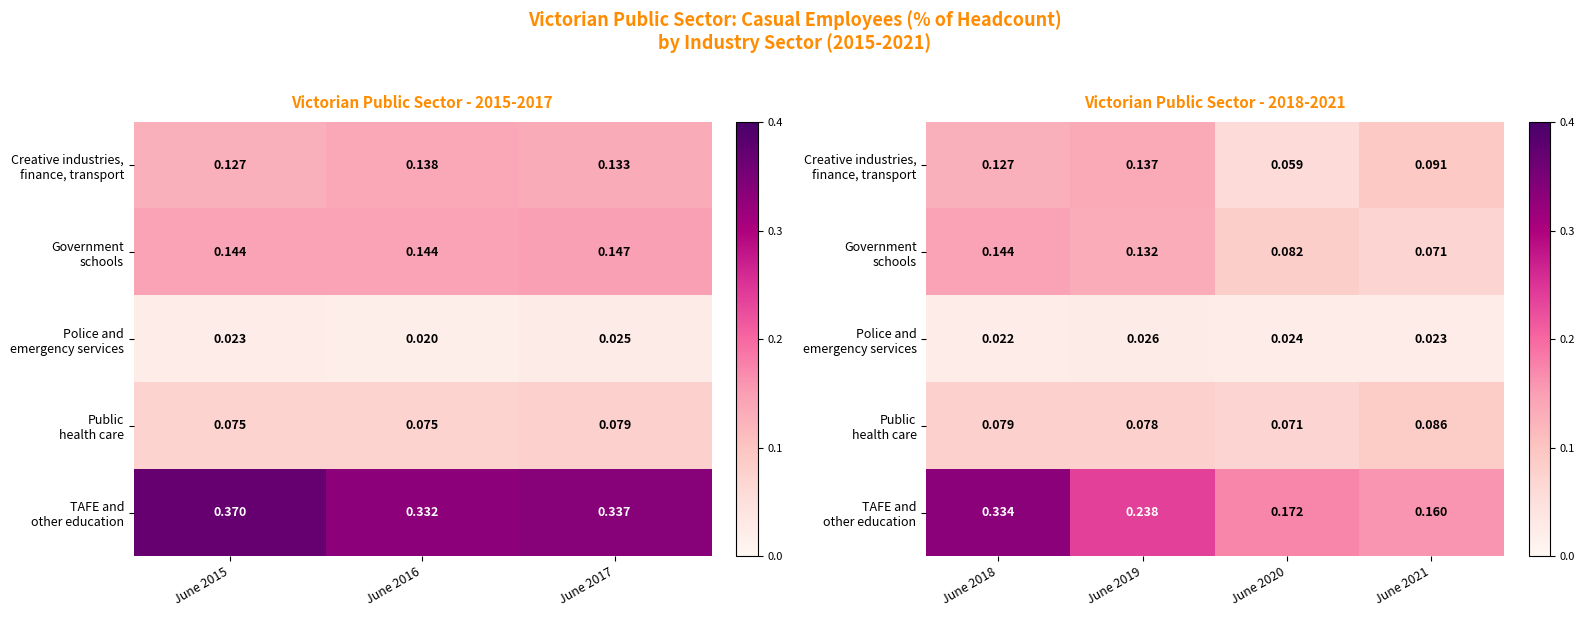

Is the value of Public health care at June 2021 greater than the value of Creative industries, finance, transport at June 2018?

No